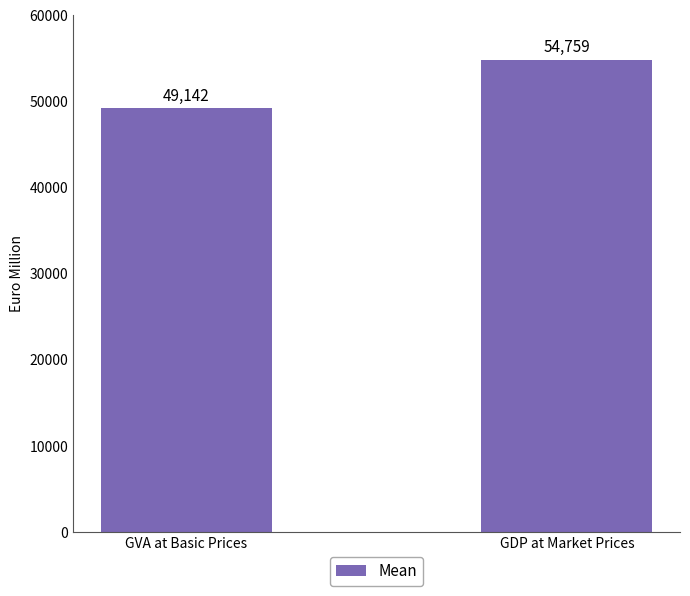

Count the number of categories in the chart.

2